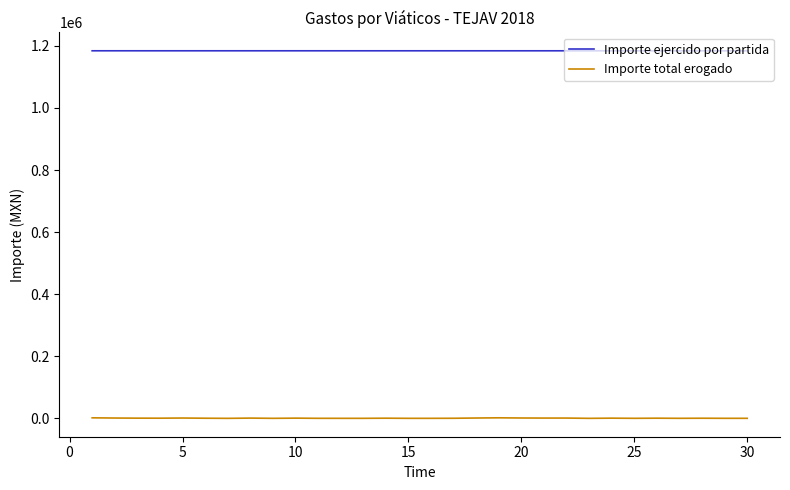

List the series in order of their peak value, lowest first.

Importe total erogado, Importe ejercido por partida